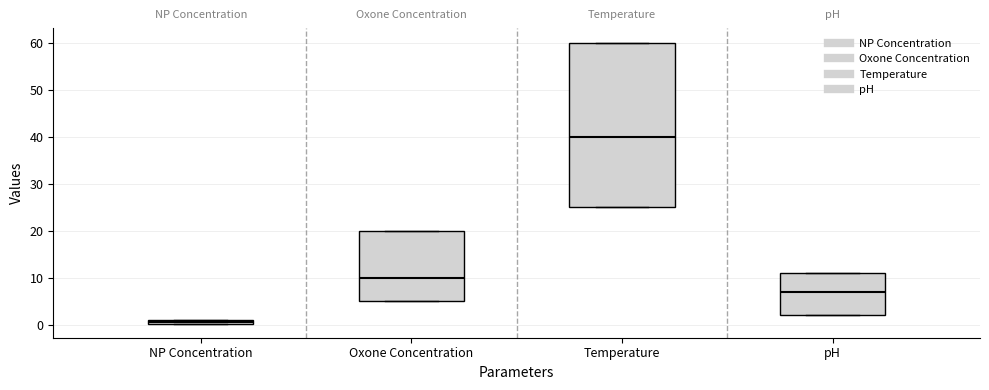

Where is the lower edge of the box for pH on the y-axis? The values are not printed on the chart, so give them approximately, as read against the axis.

2